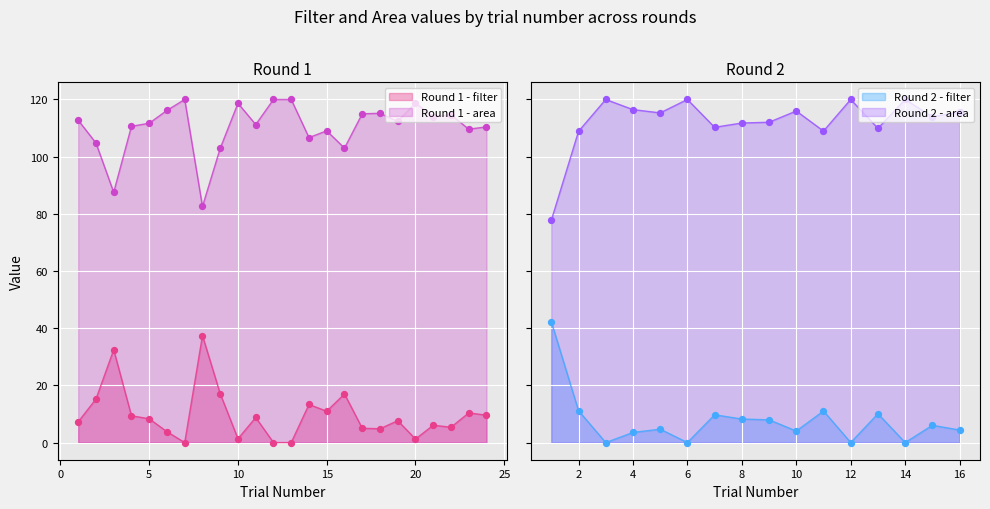

What is the total value across all series at 1?

120.0